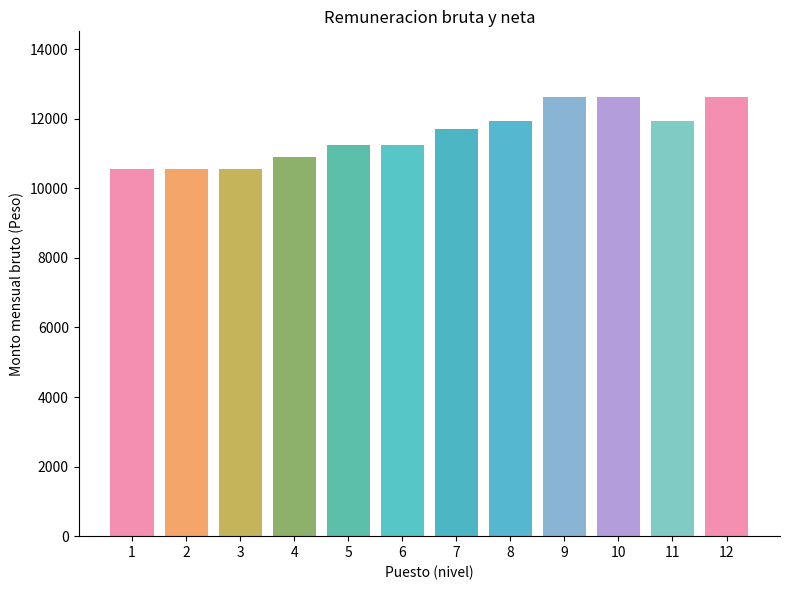

What is the sum of all values?

140927.0